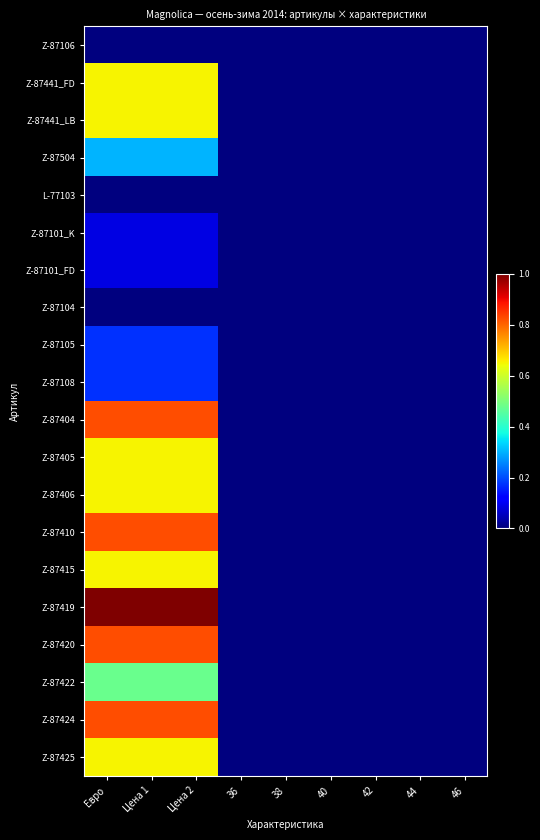

Reading left to right, what are all the values shown in this chart?

Z-87106: Евро=0.0	Цена 1=0.0	Цена 2=0.0	36=0.0	38=0.0	40=0.0	42=0.0	44=0.0	46=0.0
Z-87441_FD: Евро=0.7	Цена 1=0.7	Цена 2=0.7	36=0.0	38=0.0	40=0.0	42=0.0	44=0.0	46=0.0
Z-87441_LB: Евро=0.7	Цена 1=0.7	Цена 2=0.7	36=0.0	38=0.0	40=0.0	42=0.0	44=0.0	46=0.0
Z-87504: Евро=0.3	Цена 1=0.3	Цена 2=0.3	36=0.0	38=0.0	40=0.0	42=0.0	44=0.0	46=0.0
L-77103: Евро=0.0	Цена 1=0.0	Цена 2=0.0	36=0.0	38=0.0	40=0.0	42=0.0	44=0.0	46=0.0
Z-87101_K: Евро=0.1	Цена 1=0.1	Цена 2=0.1	36=0.0	38=0.0	40=0.0	42=0.0	44=0.0	46=0.0
Z-87101_FD: Евро=0.1	Цена 1=0.1	Цена 2=0.1	36=0.0	38=0.0	40=0.0	42=0.0	44=0.0	46=0.0
Z-87104: Евро=0.0	Цена 1=0.0	Цена 2=0.0	36=0.0	38=0.0	40=0.0	42=0.0	44=0.0	46=0.0
Z-87105: Евро=0.2	Цена 1=0.2	Цена 2=0.2	36=0.0	38=0.0	40=0.0	42=0.0	44=0.0	46=0.0
Z-87108: Евро=0.2	Цена 1=0.2	Цена 2=0.2	36=0.0	38=0.0	40=0.0	42=0.0	44=0.0	46=0.0
Z-87404: Евро=0.8	Цена 1=0.8	Цена 2=0.8	36=0.0	38=0.0	40=0.0	42=0.0	44=0.0	46=0.0
Z-87405: Евро=0.7	Цена 1=0.7	Цена 2=0.7	36=0.0	38=0.0	40=0.0	42=0.0	44=0.0	46=0.0
Z-87406: Евро=0.7	Цена 1=0.7	Цена 2=0.7	36=0.0	38=0.0	40=0.0	42=0.0	44=0.0	46=0.0
Z-87410: Евро=0.8	Цена 1=0.8	Цена 2=0.8	36=0.0	38=0.0	40=0.0	42=0.0	44=0.0	46=0.0
Z-87415: Евро=0.7	Цена 1=0.7	Цена 2=0.7	36=0.0	38=0.0	40=0.0	42=0.0	44=0.0	46=0.0
Z-87419: Евро=1.0	Цена 1=1.0	Цена 2=1.0	36=0.0	38=0.0	40=0.0	42=0.0	44=0.0	46=0.0
Z-87420: Евро=0.8	Цена 1=0.8	Цена 2=0.8	36=0.0	38=0.0	40=0.0	42=0.0	44=0.0	46=0.0
Z-87422: Евро=0.5	Цена 1=0.5	Цена 2=0.5	36=0.0	38=0.0	40=0.0	42=0.0	44=0.0	46=0.0
Z-87424: Евро=0.8	Цена 1=0.8	Цена 2=0.8	36=0.0	38=0.0	40=0.0	42=0.0	44=0.0	46=0.0
Z-87425: Евро=0.7	Цена 1=0.7	Цена 2=0.7	36=0.0	38=0.0	40=0.0	42=0.0	44=0.0	46=0.0